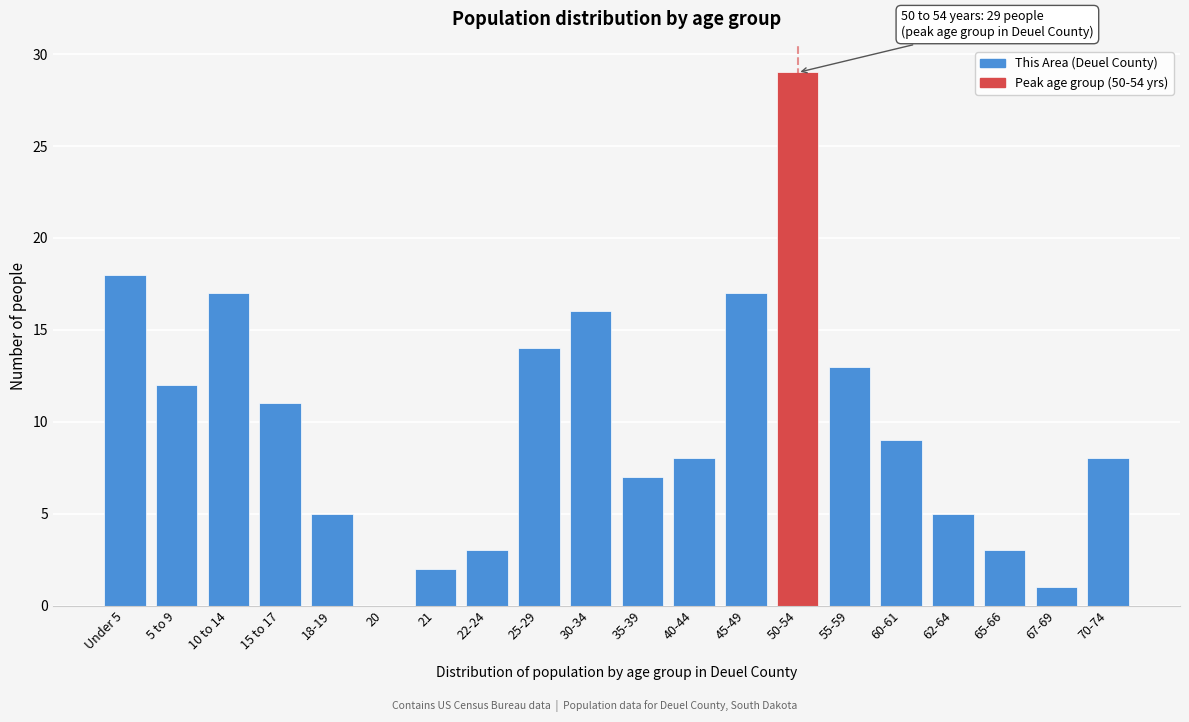

Reading left to right, what are all the values shown in this chart?

Under 5=18	5 to 9=12	10 to 14=17	15 to 17=11	18-19=5	20=0	21=2	22-24=3	25-29=14	30-34=16	35-39=7	40-44=8	45-49=17	50-54=29	55-59=13	60-61=9	62-64=5	65-66=3	67-69=1	70-74=8